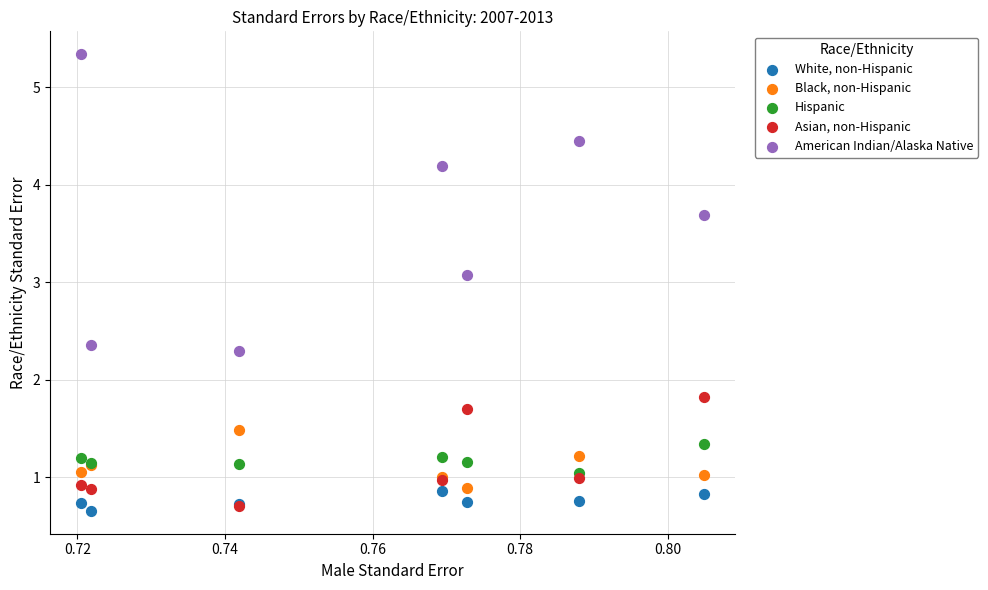

Which series has the largest Y range (max minus min)?

American Indian/Alaska Native